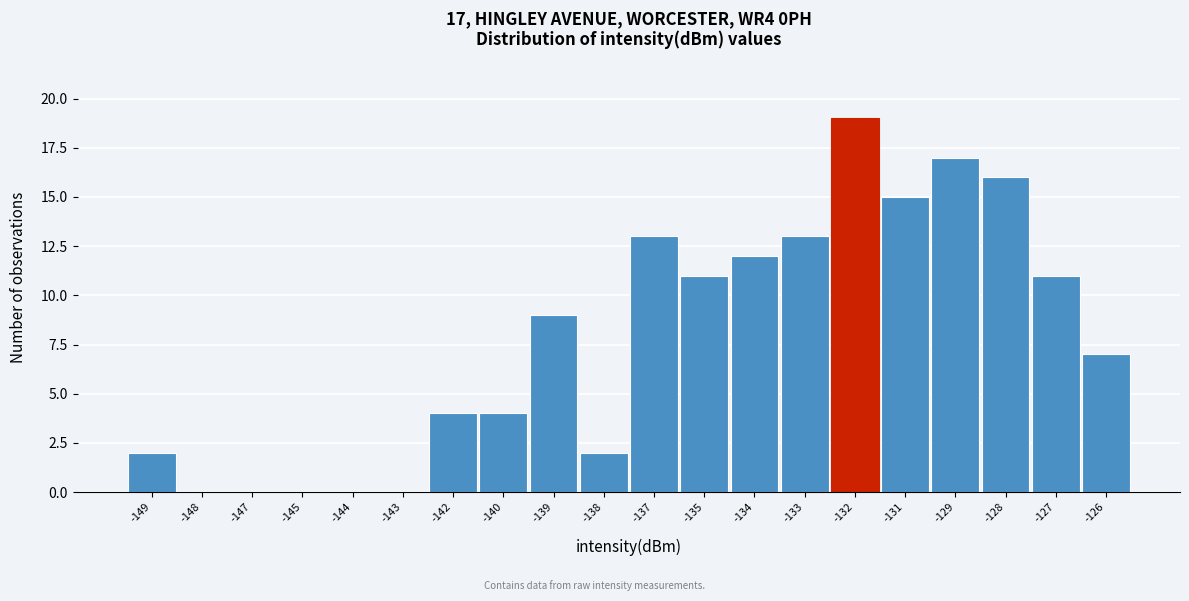

Reading left to right, transcribe all the data shown in this chart.

-149=2	-148=0	-147=0	-145=0	-144=0	-143=0	-142=4	-140=4	-139=9	-138=2	-137=13	-135=11	-134=12	-133=13	-132=19	-131=15	-129=17	-128=16	-127=11	-126=7